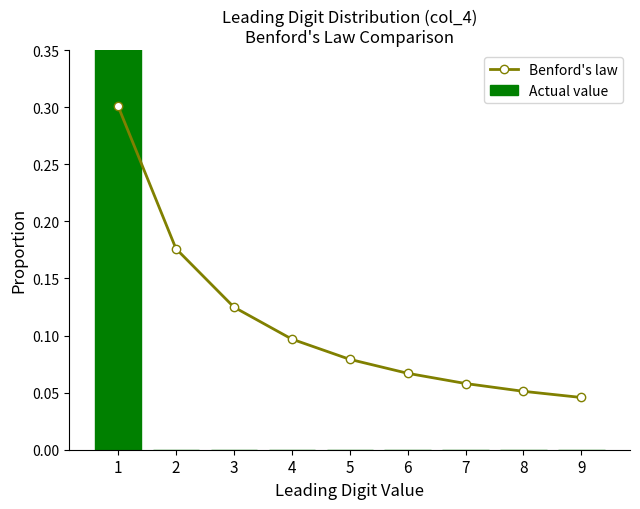

What are all the series names shown in the legend?

Benford's law, Actual value